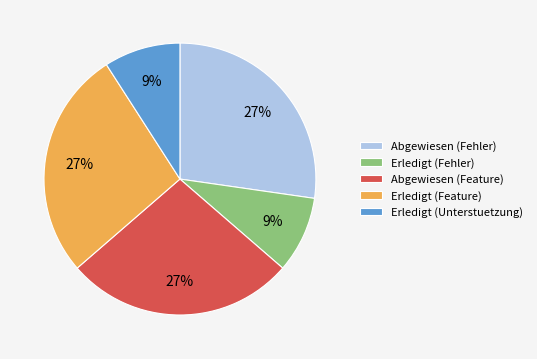

Do Erledigt (Unterstuetzung) and Abgewiesen (Feature) together represent more than half of the pie?

No